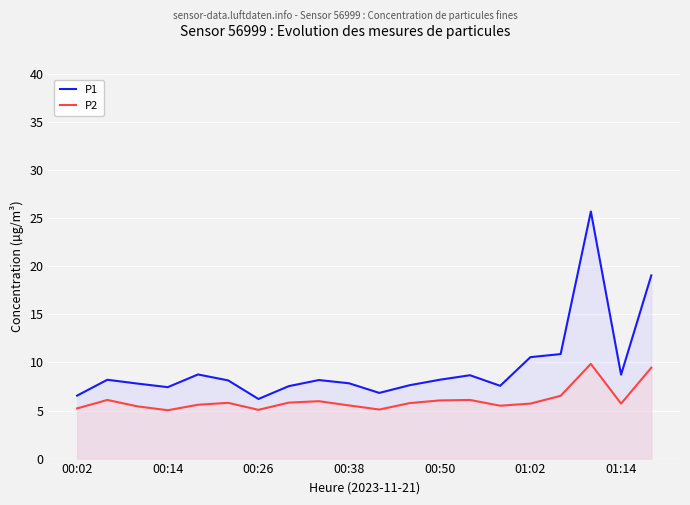

What is the maximum value for P1?

25.7